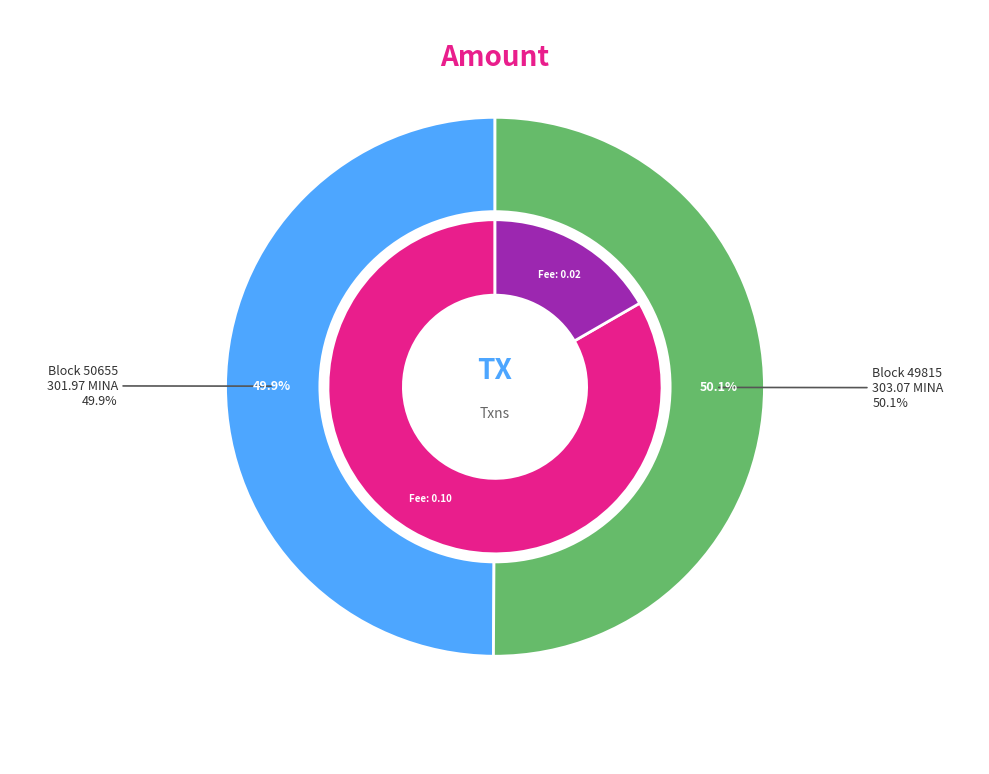

Does 49815 account for over 50% of the chart?

Yes